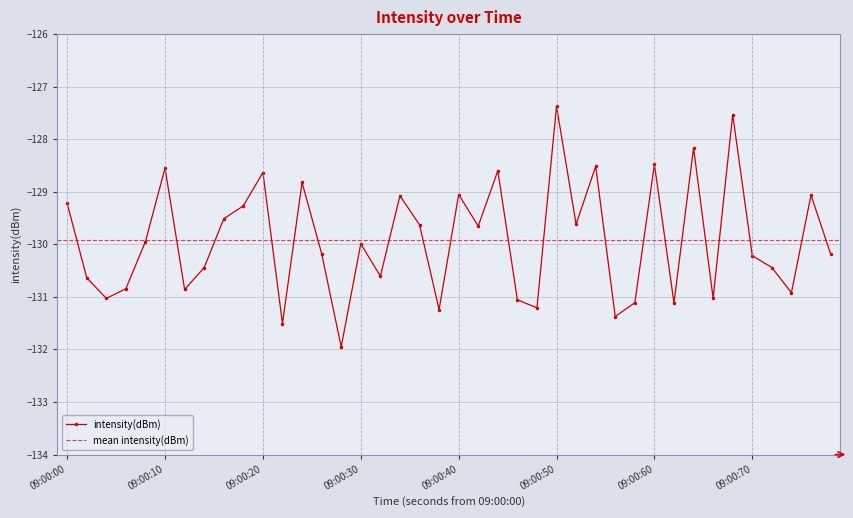

In intensity(dBm), how many points are higher than both neighbors (excluding endpoints)?

13